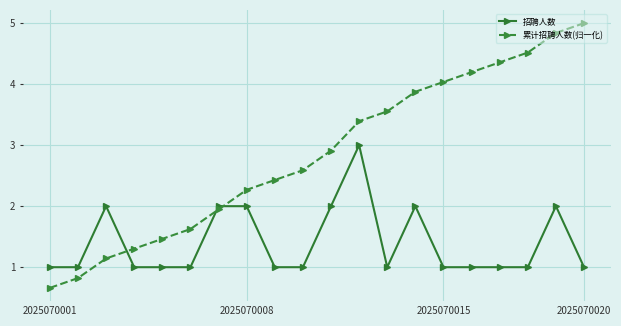

Which series has the largest total across all categories?

累计招聘人数(归一化)